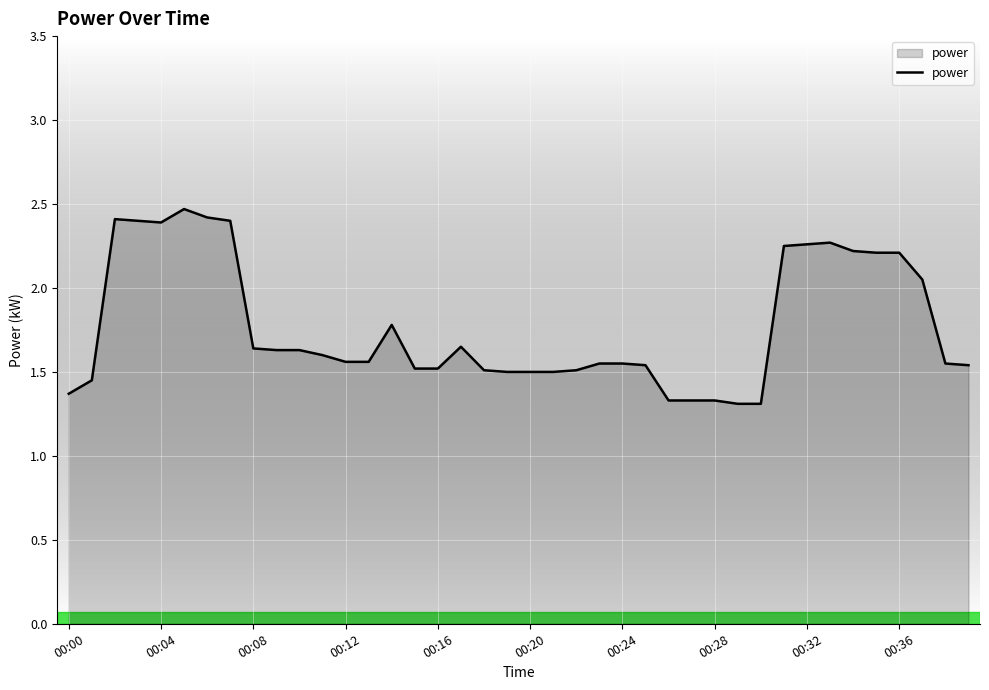

What is the smallest value displayed?

1.3